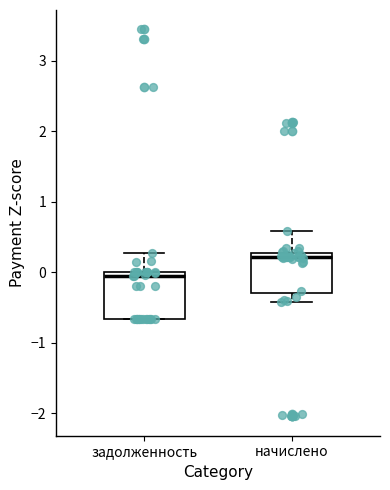

Reading left to right, transcribe this box plot: for each box, give where its median line is, the range the box spans, and where its two whiskers end, as read against the y-axis. The values are not printed on the chart, so give them approximately, as read against the axis.

задолженность: median -0.1, box -0.7 to 0.0, whiskers -0.7 to 0.3
начислено: median 0.2, box -0.3 to 0.3, whiskers -0.4 to 0.6